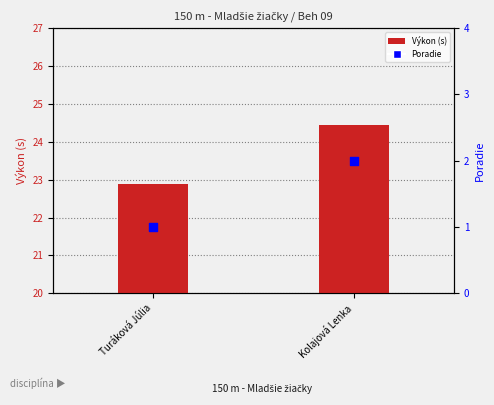

Which series reaches the minimum Y coordinate?

Poradie